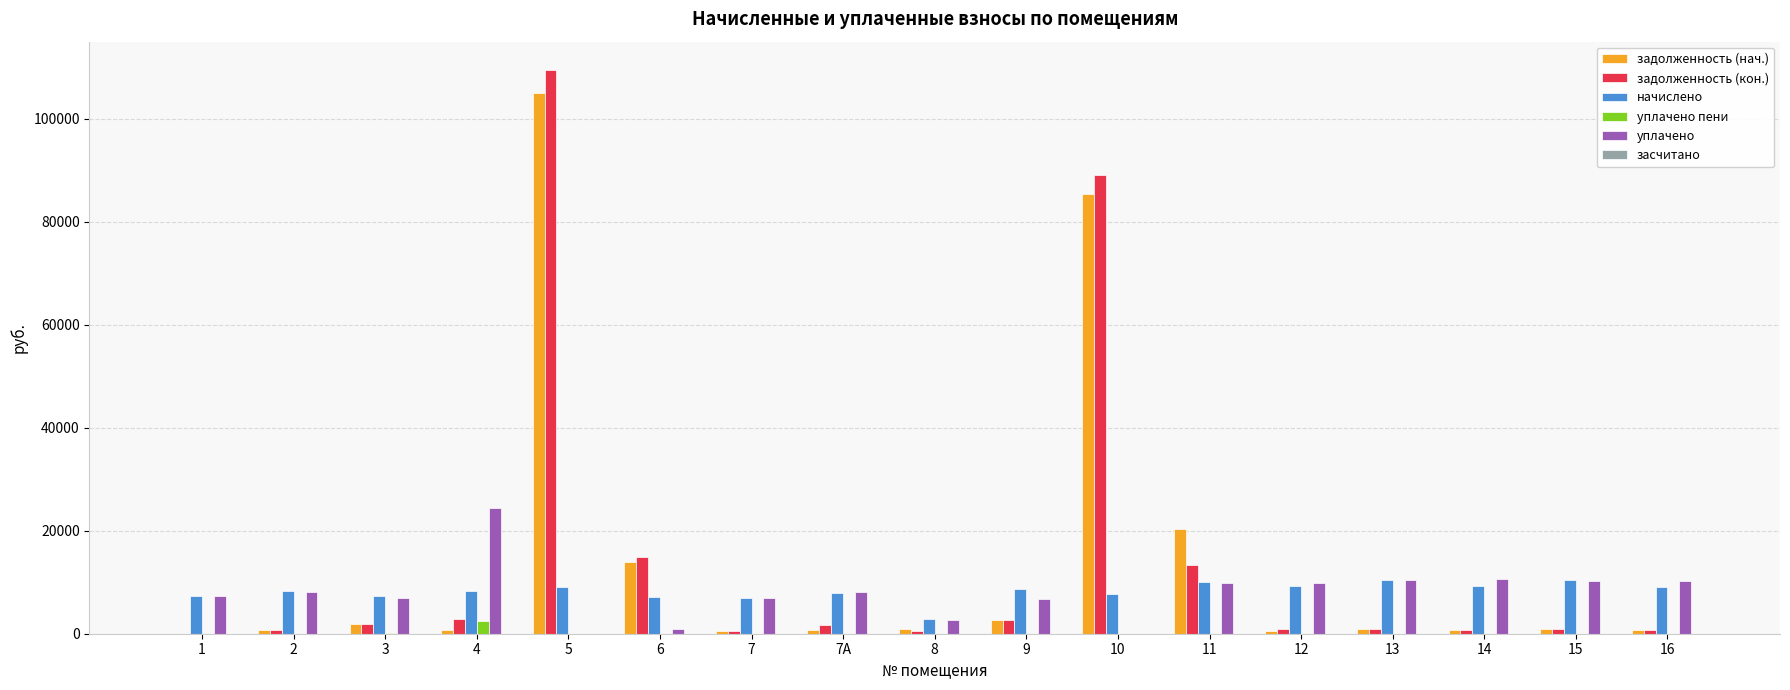

What is the maximum value for задолженность (кон.)?

109537.5